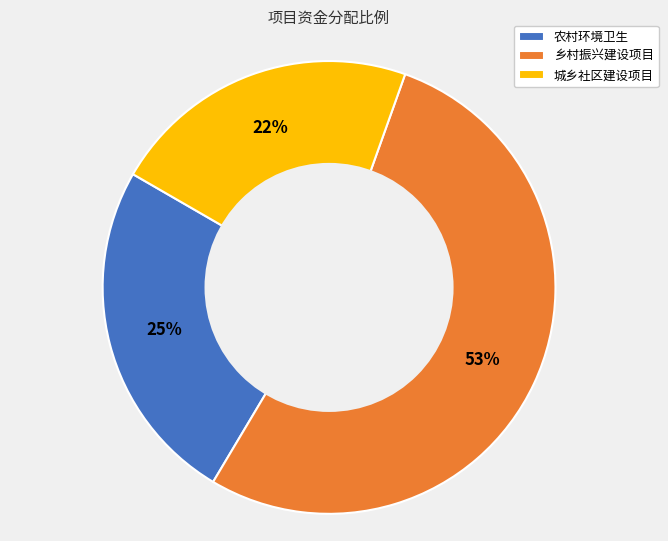

Rank the categories by value from highest to lowest.

乡村振兴建设项目, 农村环境卫生, 城乡社区建设项目